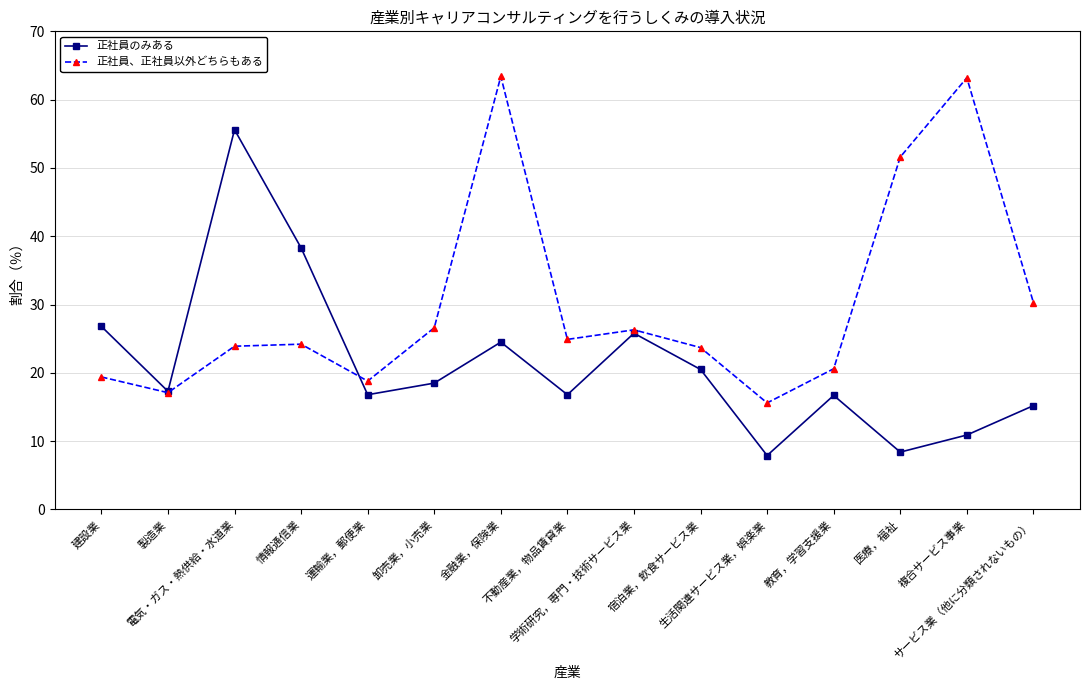

The value of 正社員、正社員以外どちらもある at 生活関連サービス業，娯楽業 is 3.4. True or false?

False